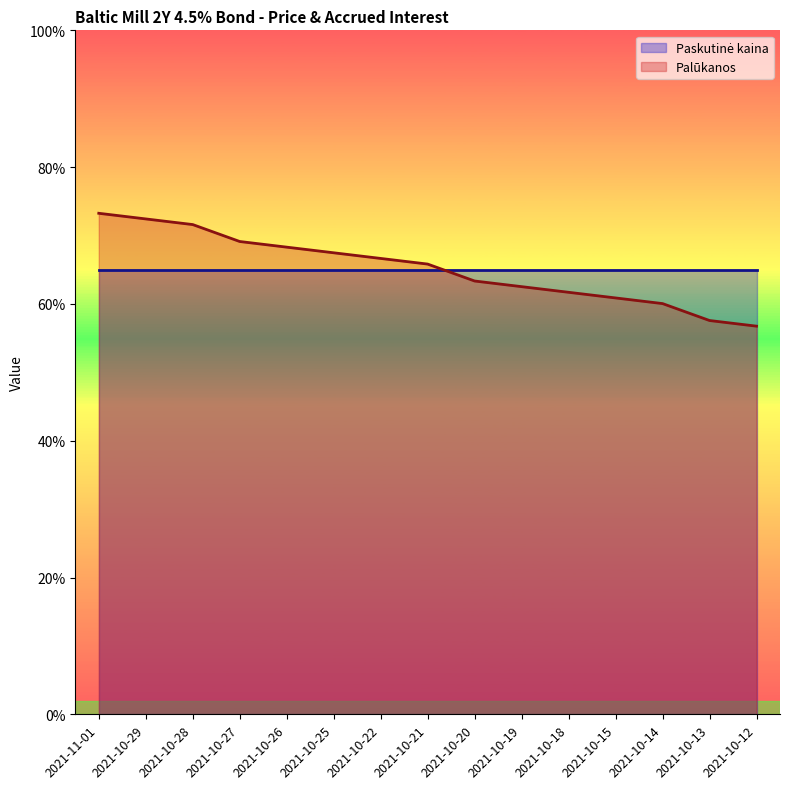

True or false: the data has more than 2 interior local peaks.

False